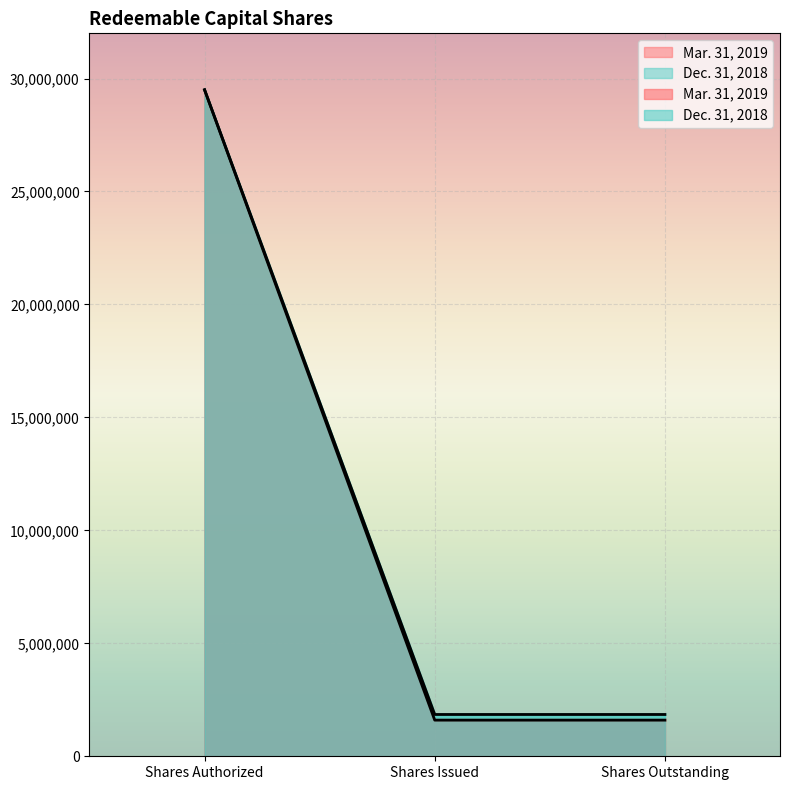

What is the approximate value of Dec. 31, 2018 at Shares Authorized, to the nearest 50?

29500000